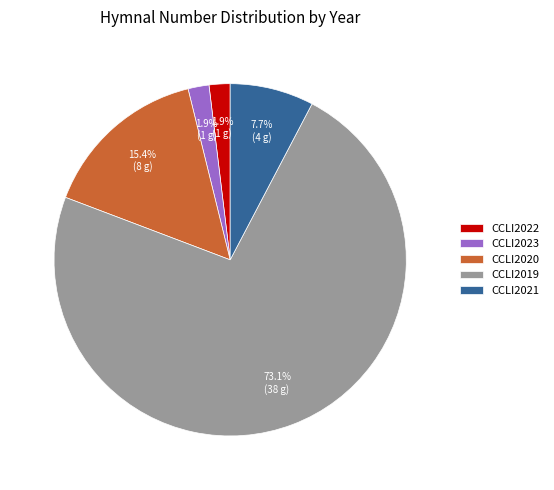

How many segments does this pie chart have?

5